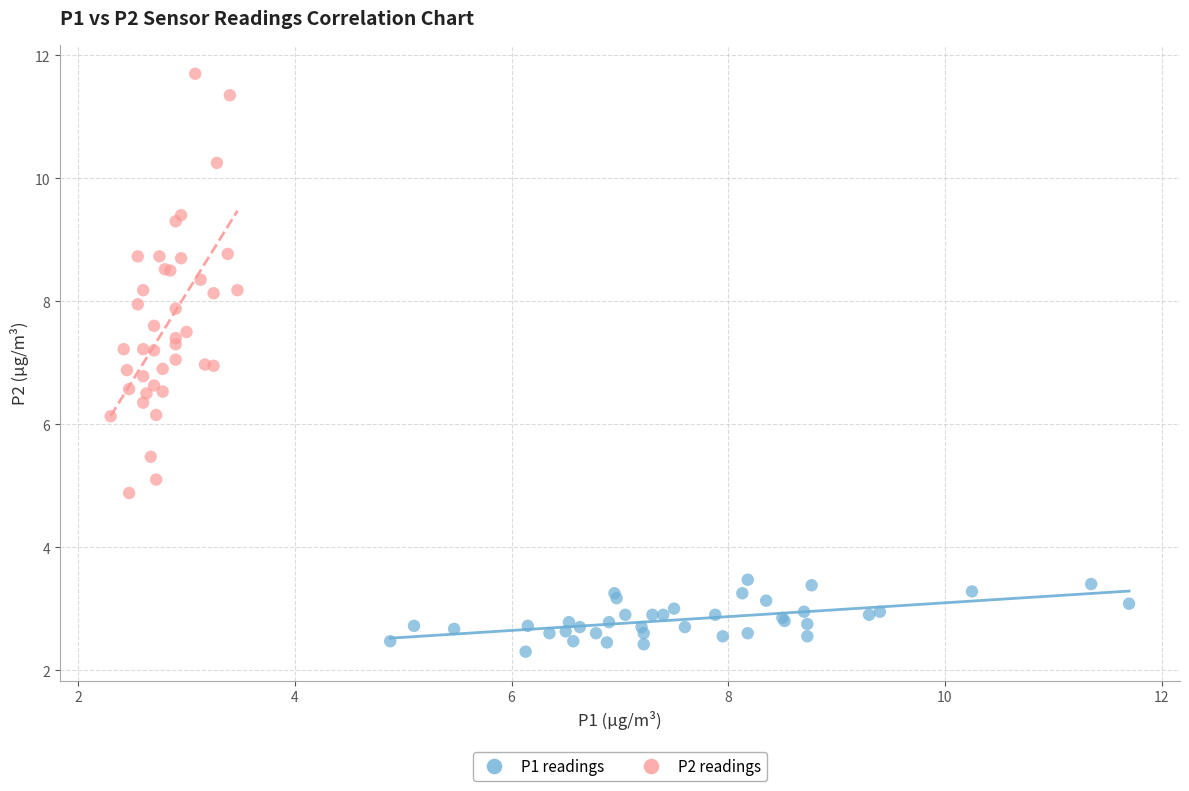

Which series reaches the maximum Y coordinate?

P2 readings